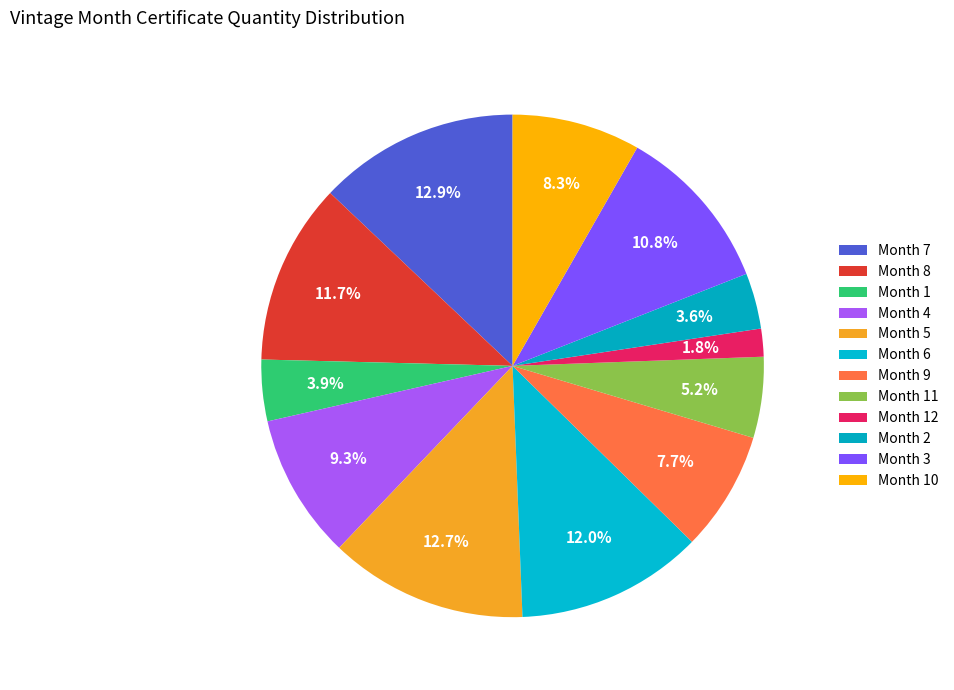

Which category has the smallest portion of the pie?

Month 12